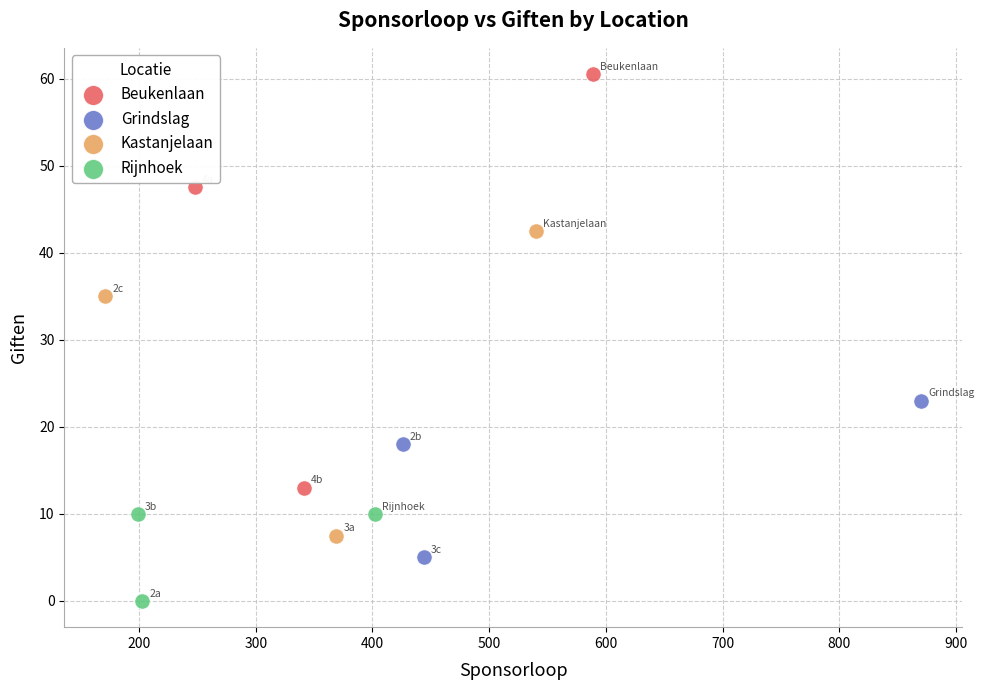

Which series reaches the minimum Y coordinate?

Rijnhoek